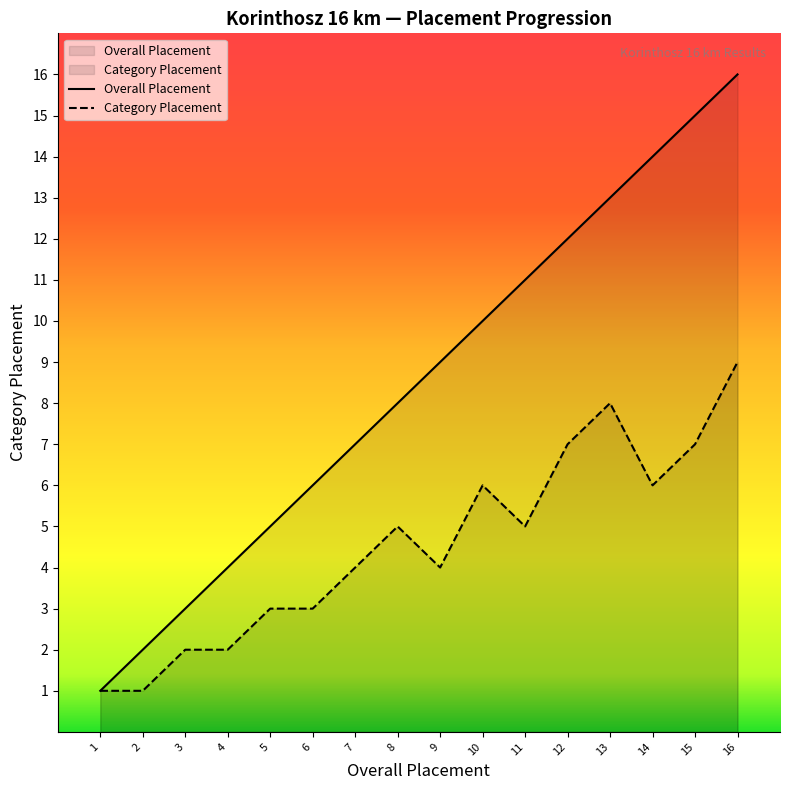

Rank the series by their maximum value, from highest to lowest.

Overall Placement, Category Placement